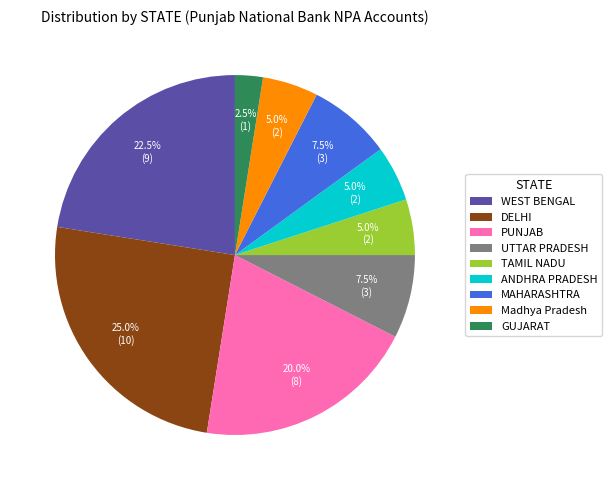

What is the ratio of the value at UTTAR PRADESH to the value at Madhya Pradesh?

1.5